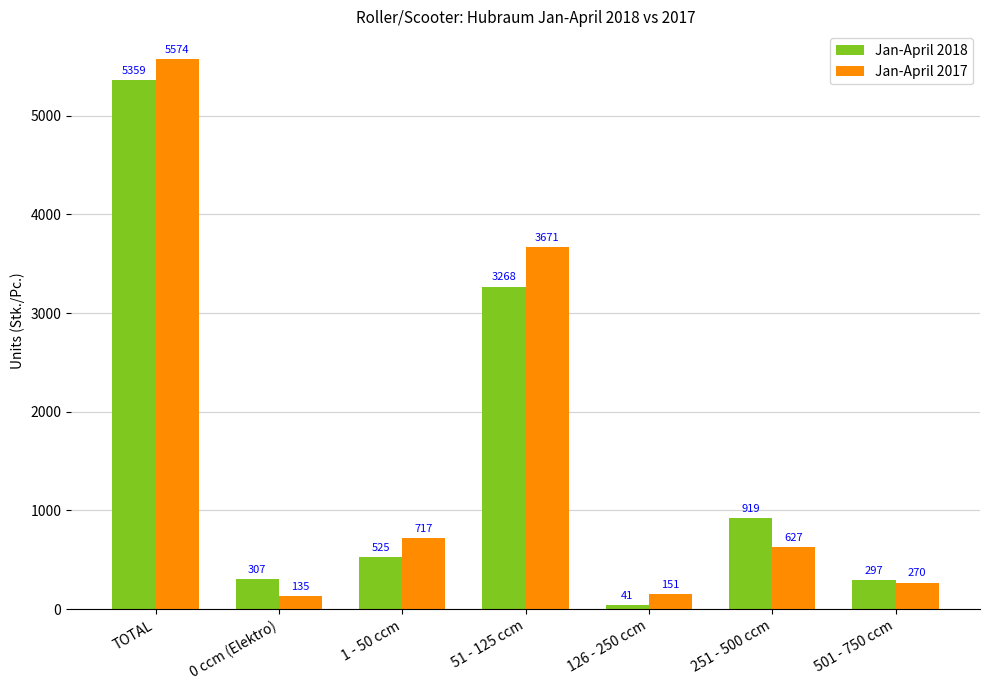

What is the approximate value of Jan-April 2018 at 0 ccm (Elektro)?

307